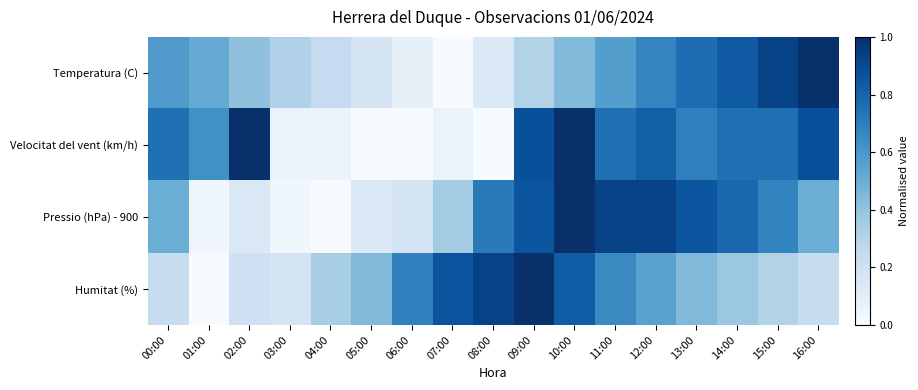

Reading left to right, list all the values displayed in this chart.

Temperatura (C): 00:00=0.6	01:00=0.5	02:00=0.4	03:00=0.3	04:00=0.2	05:00=0.2	06:00=0.1	07:00=0.0	08:00=0.1	09:00=0.3	10:00=0.4	11:00=0.6	12:00=0.7	13:00=0.8	14:00=0.8	15:00=0.9	16:00=1.0
Velocitat del vent (km/h): 00:00=0.8	01:00=0.6	02:00=1.0	03:00=0.1	04:00=0.1	05:00=0.0	06:00=0.0	07:00=0.1	08:00=0.0	09:00=0.9	10:00=1.0	11:00=0.8	12:00=0.8	13:00=0.7	14:00=0.8	15:00=0.8	16:00=0.9
Pressio (hPa) - 900: 00:00=0.5	01:00=0.0	02:00=0.1	03:00=0.0	04:00=0.0	05:00=0.1	06:00=0.2	07:00=0.4	08:00=0.7	09:00=0.9	10:00=1.0	11:00=0.9	12:00=0.9	13:00=0.9	14:00=0.8	15:00=0.7	16:00=0.5
Humitat (%): 00:00=0.2	01:00=0.0	02:00=0.2	03:00=0.2	04:00=0.3	05:00=0.4	06:00=0.7	07:00=0.9	08:00=0.9	09:00=1.0	10:00=0.8	11:00=0.7	12:00=0.6	13:00=0.4	14:00=0.4	15:00=0.3	16:00=0.2